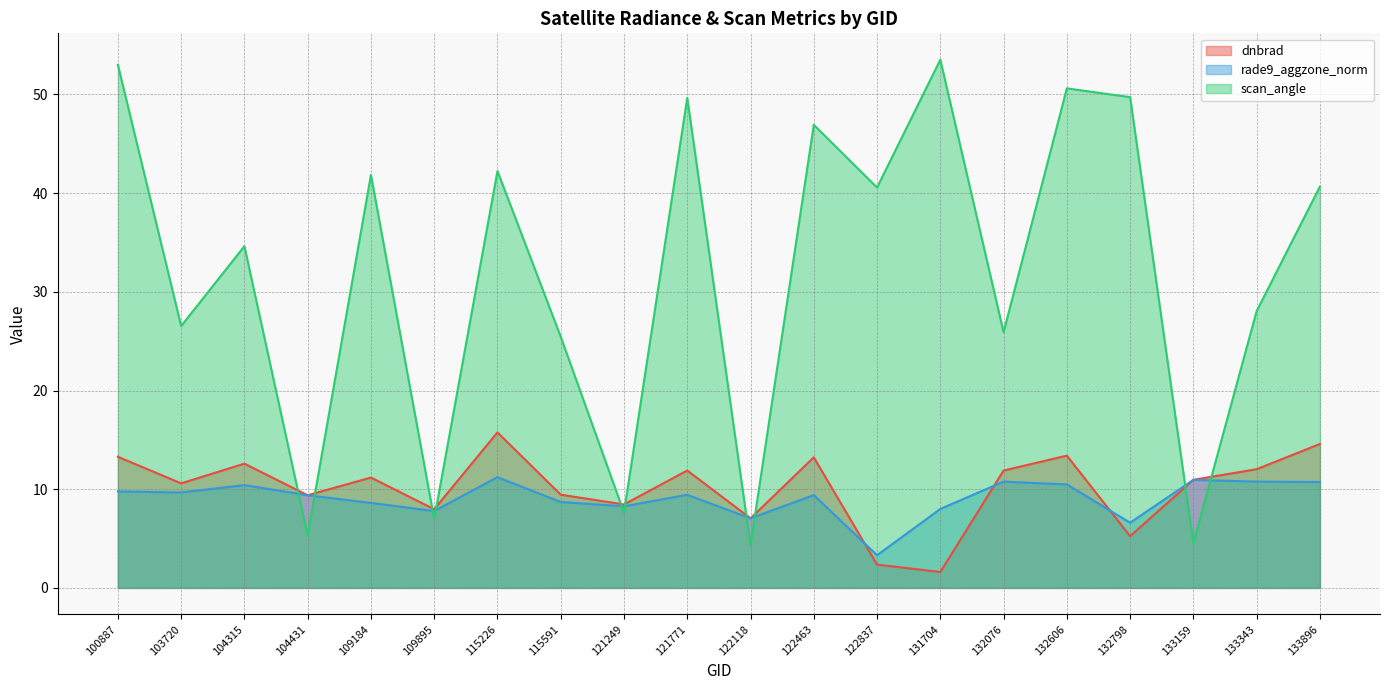

How many data points in dnbrad are above 11?

10